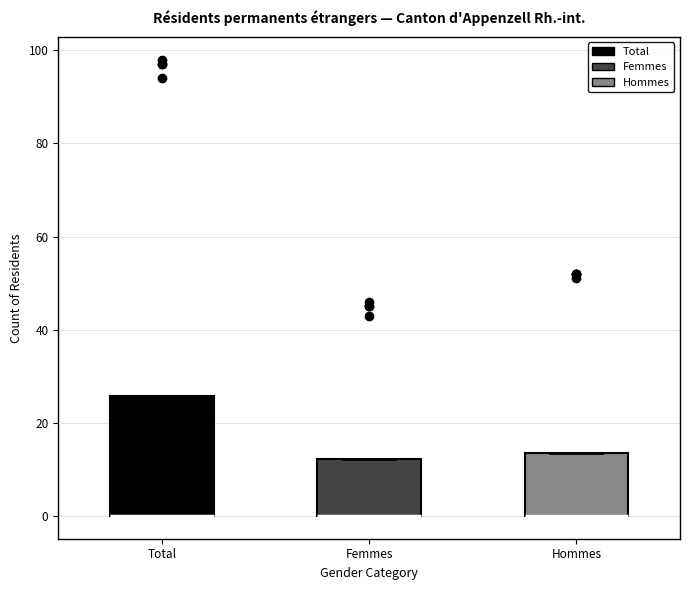

Where is the lower edge of the box for Total on the y-axis? The values are not printed on the chart, so give them approximately, as read against the axis.

0